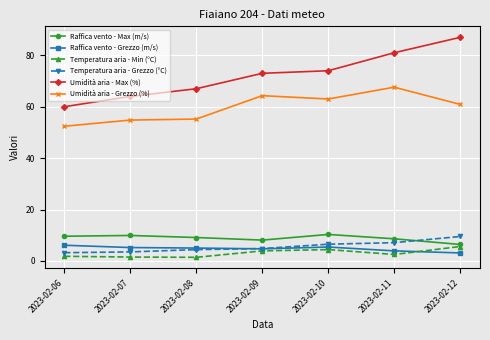

Between 2023-02-08 and 2023-02-12, which series saw the biggest shift?

Umidità aria - Max (%)